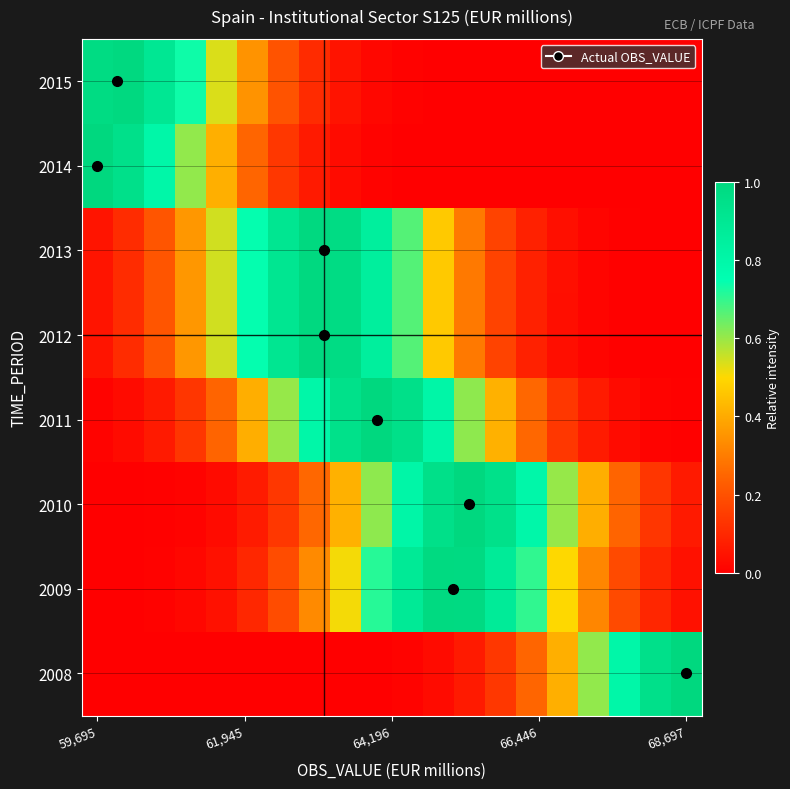

Which category has the lowest value across all series?

59,695